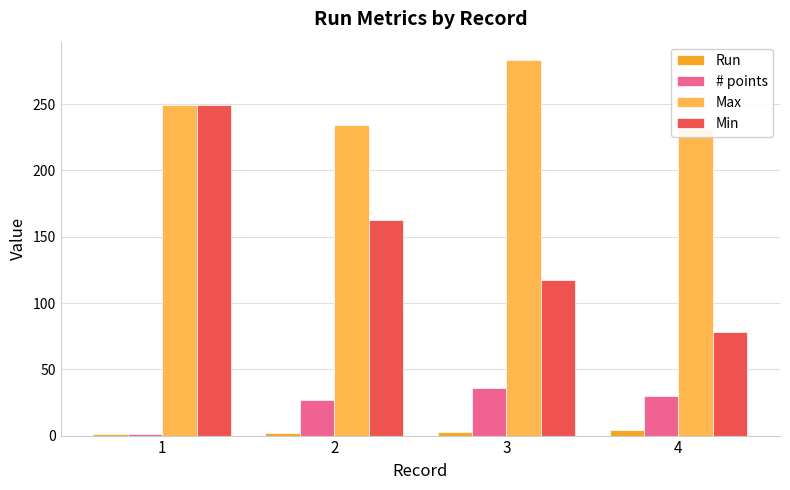

How many data points in # points are less than 30?

2